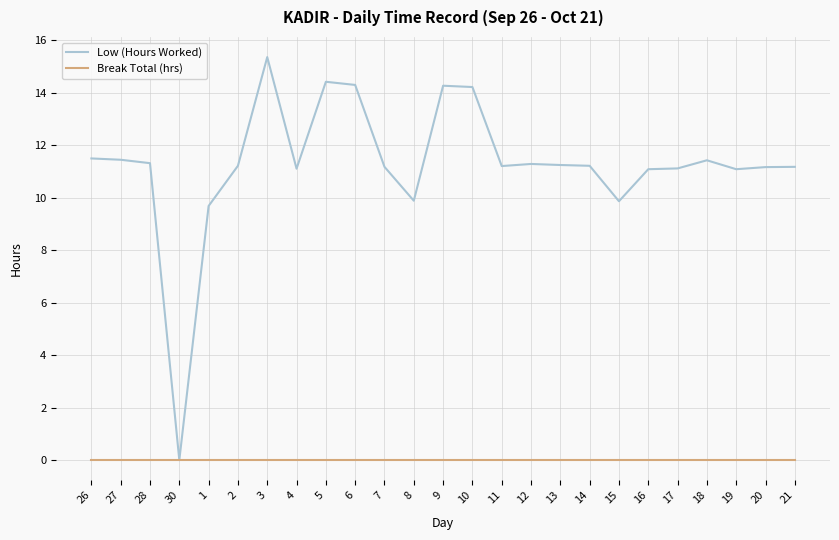

Which series has the largest total across all categories?

Low (Hours Worked)